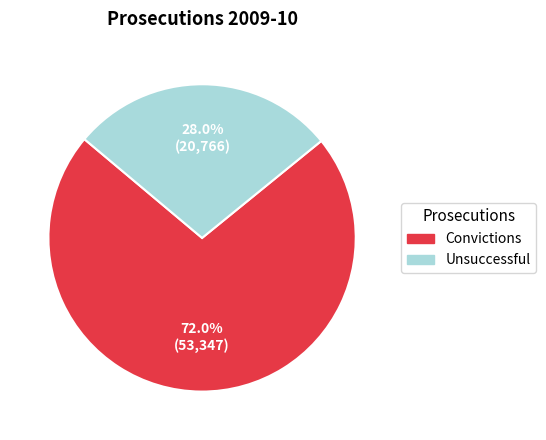

To the nearest percent, what portion does Convictions represent?

72%